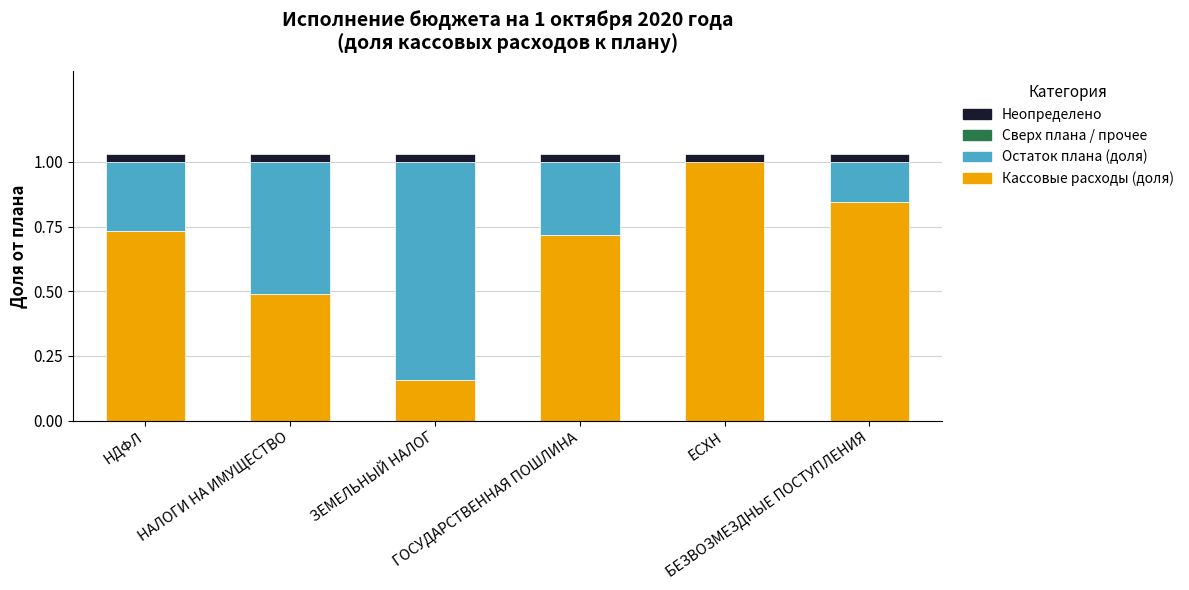

What is the maximum value for Кассовые расходы (доля)?

1.0